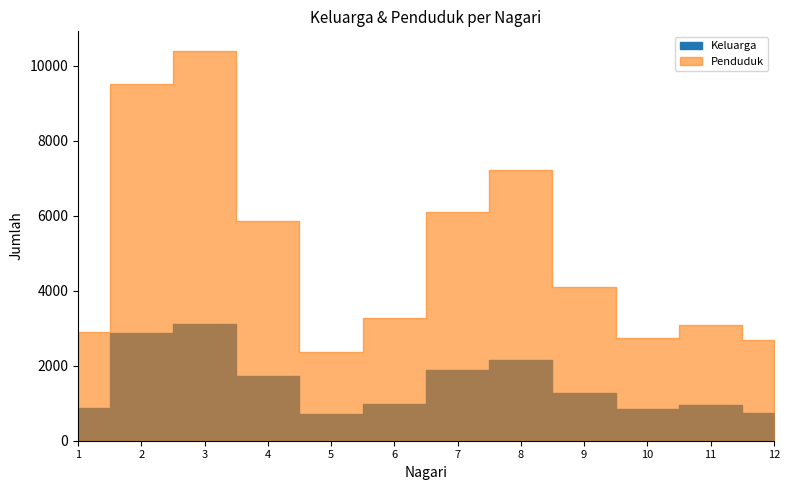

True or false: Keluarga has more than 1 interior local peaks.

True